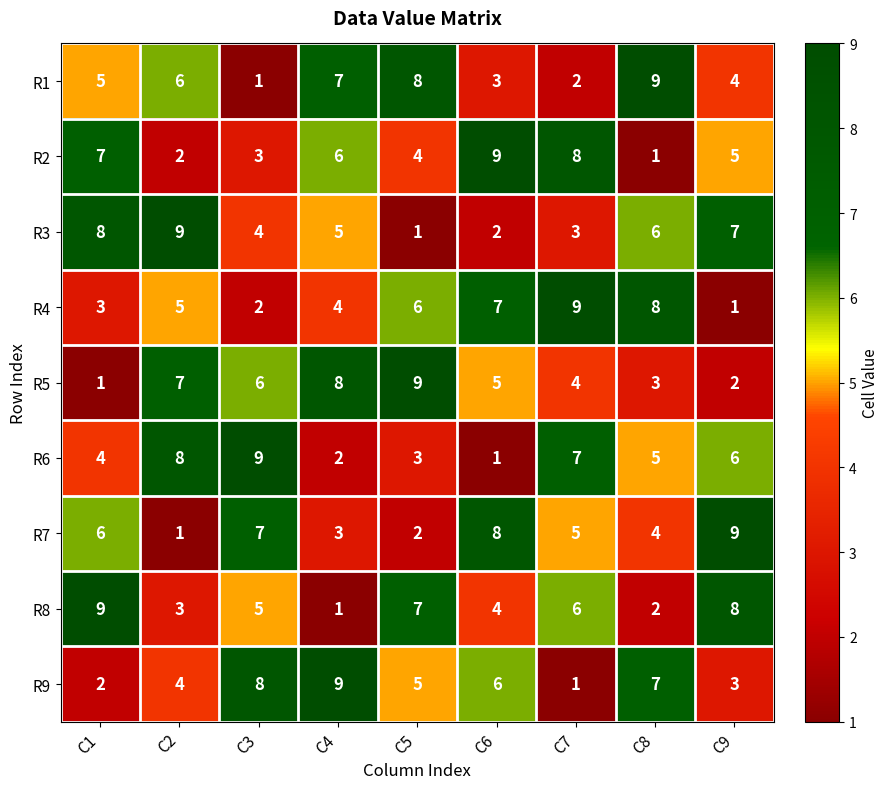

Is it true that R8 equals 9 at C1?

True